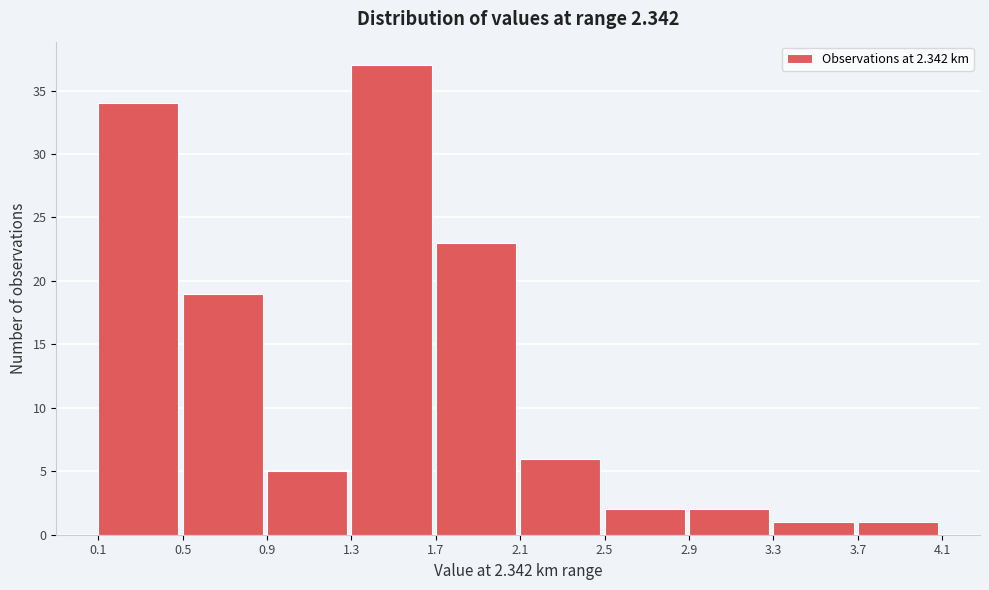

Over which range of the x-axis is the bar tallest?

1.3 to 1.7